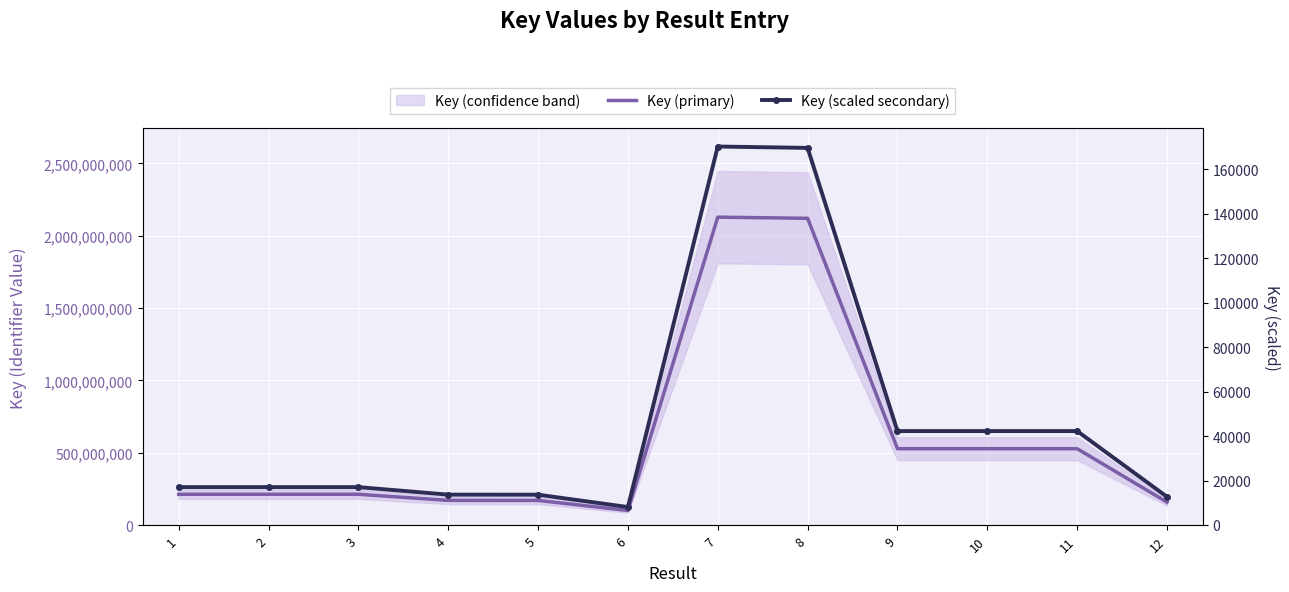

Reading left to right, transcribe all the data shown in this chart.

Key (primary): 212793351.0	212794341.0	212794538.0	170505351.0	170286607.0	100768519.0	2128141638.0	2120384949.0	527909101.0	527909018.0	527908968.0	158342424.0
Key (scaled secondary): 17023.5	17023.5	17023.6	13640.4	13622.9	8061.5	170251.3	169630.8	42232.7	42232.7	42232.7	12667.4